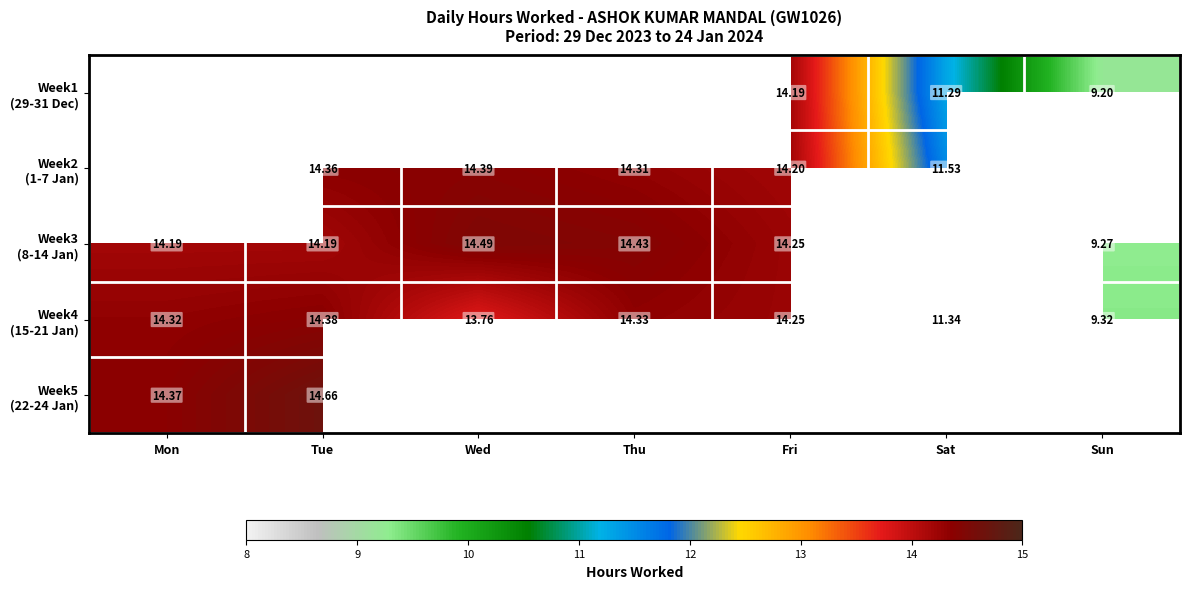

What is the difference between the maximum and minimum values in the Week5 (22-24 Jan) series?

0.3